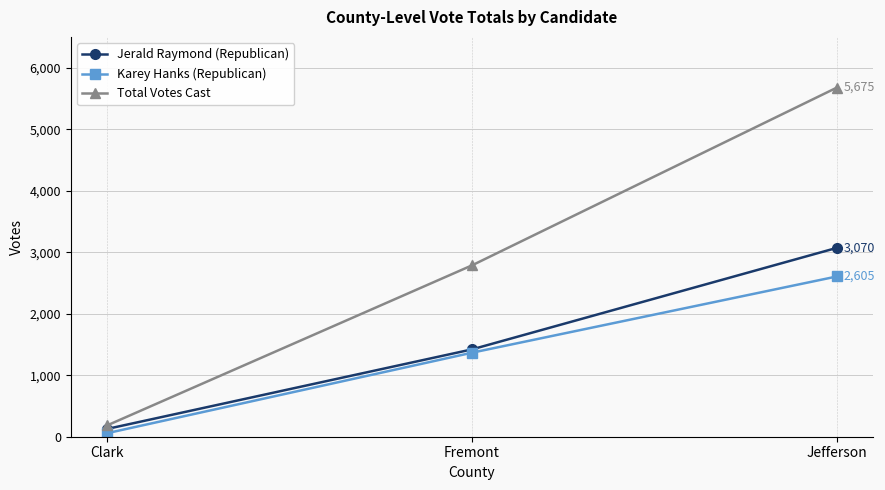

How many Jerald Raymond (Republican) values are between 127 and 3070?

3